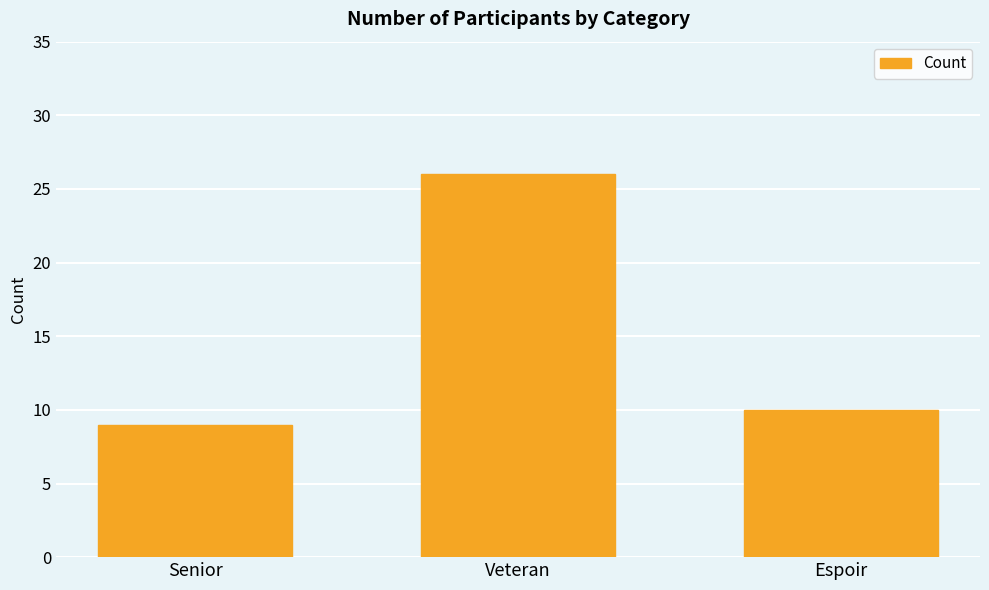

True or false: the data shows 3 at Senior.

False